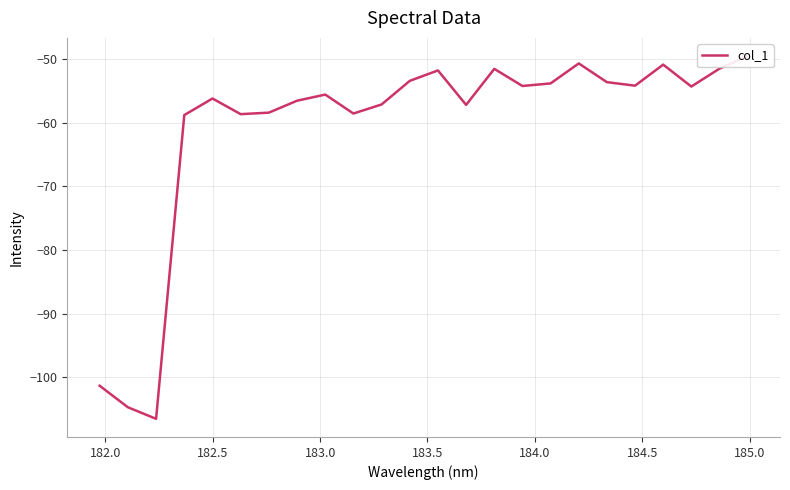

What is the minimum value shown in the chart?

-106.5